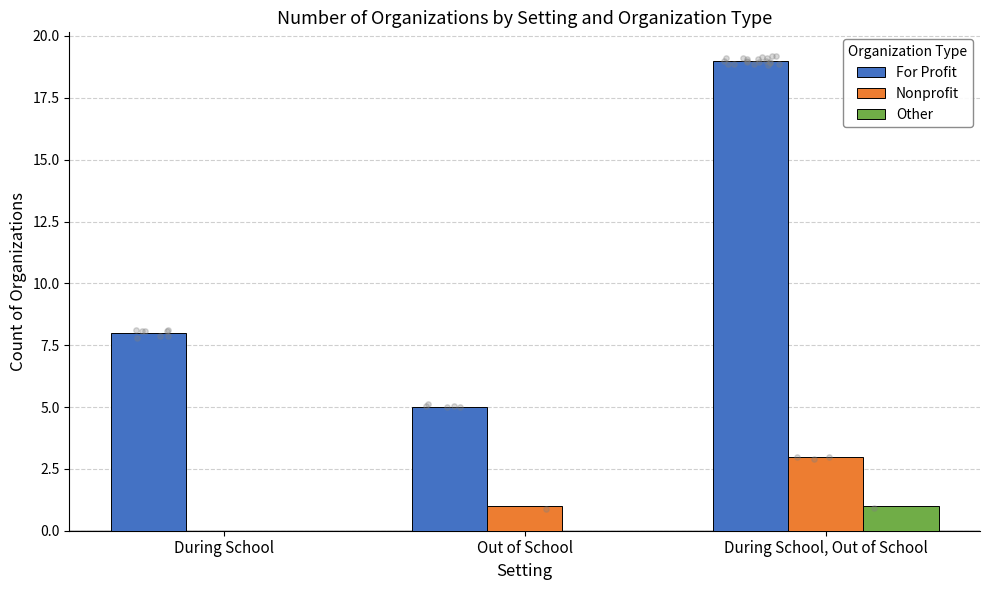

Which series contains the lowest Y value?

Nonprofit